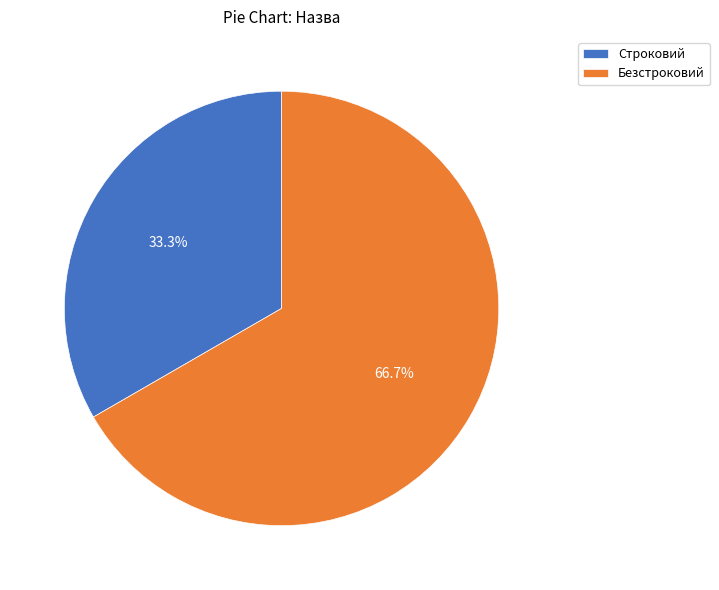

What percentage is the Строковий slice, to the nearest percent?

33%